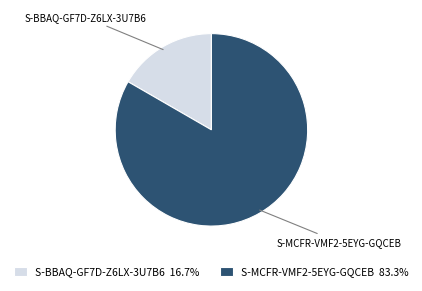

Which category accounts for the majority?

S-MCFR-VMF2-5EYG-GQCEB